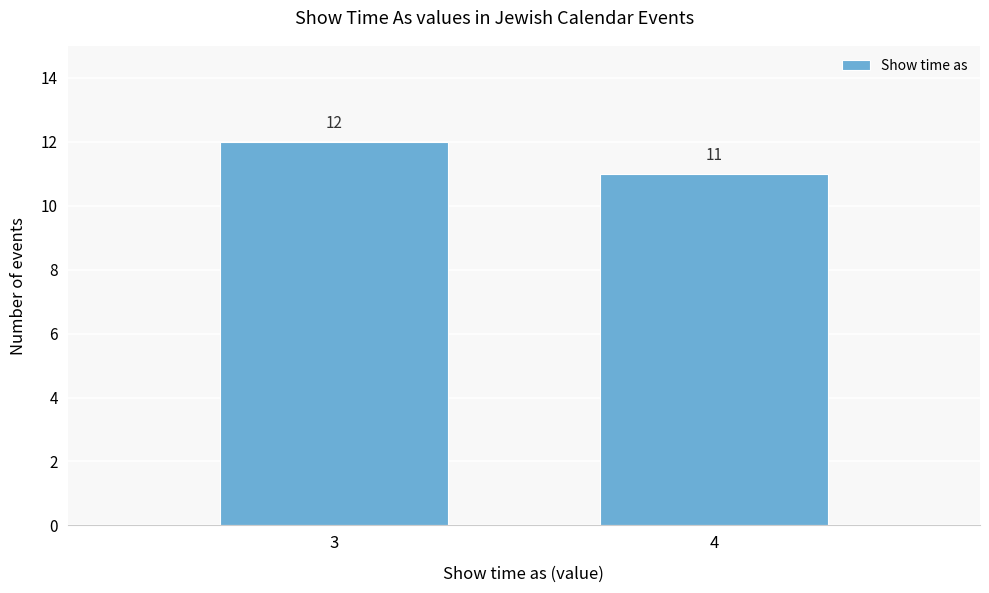

Reading left to right, extract all data points from this chart.

3=12	4=11